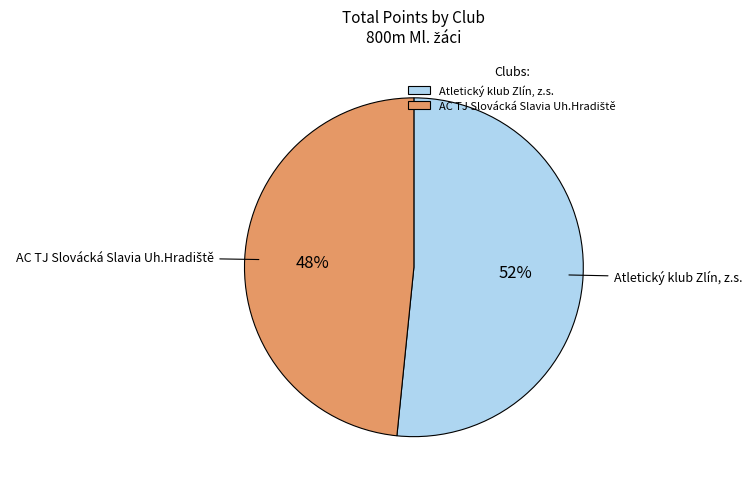

Which slice is the largest?

Atletický klub Zlín, z.s.